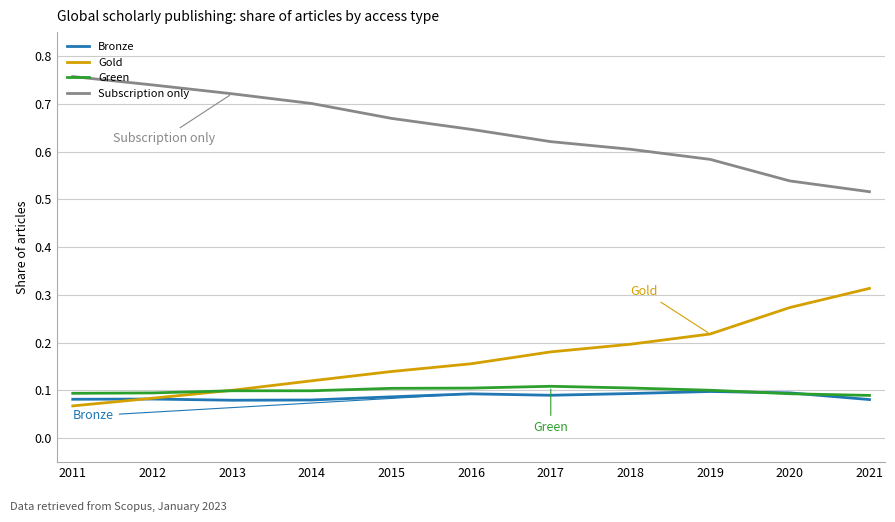

The value of Green at 2011 is 0.1. True or false?

True